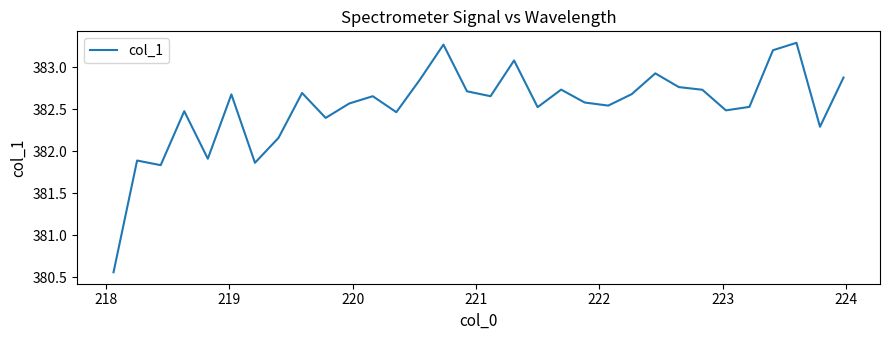

What is the difference between the maximum and minimum values?

2.7